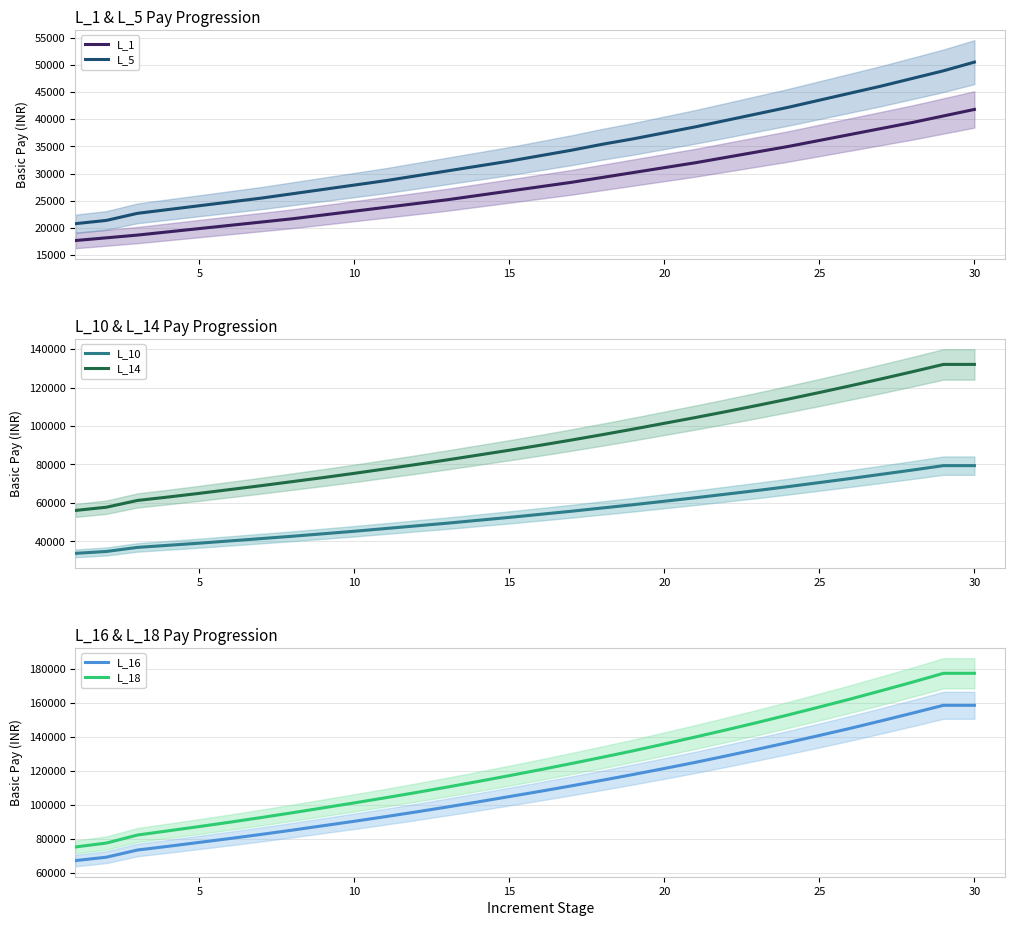

What is the average value of the L_5 series?

33877